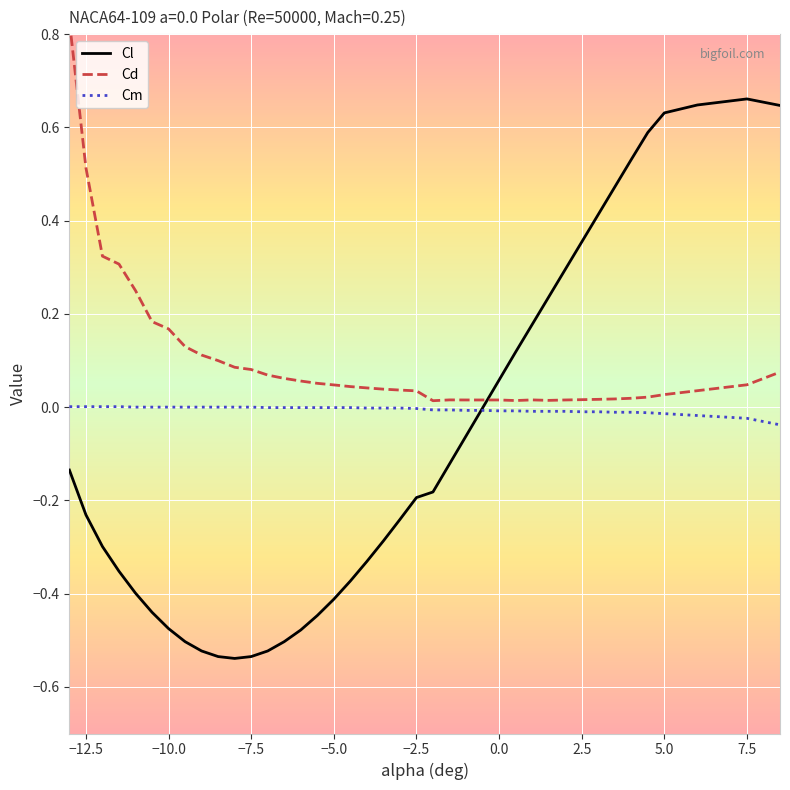

The value of Cl at −12.5 is -0.4. True or false?

False